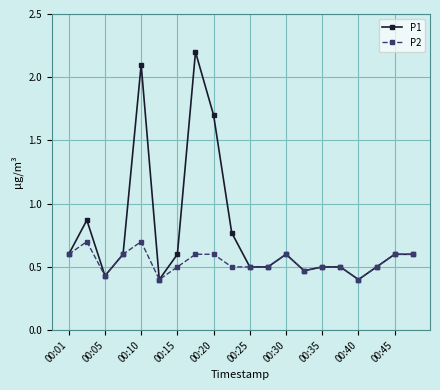

What is the value of the P1 point at the 20th from the left?

0.6